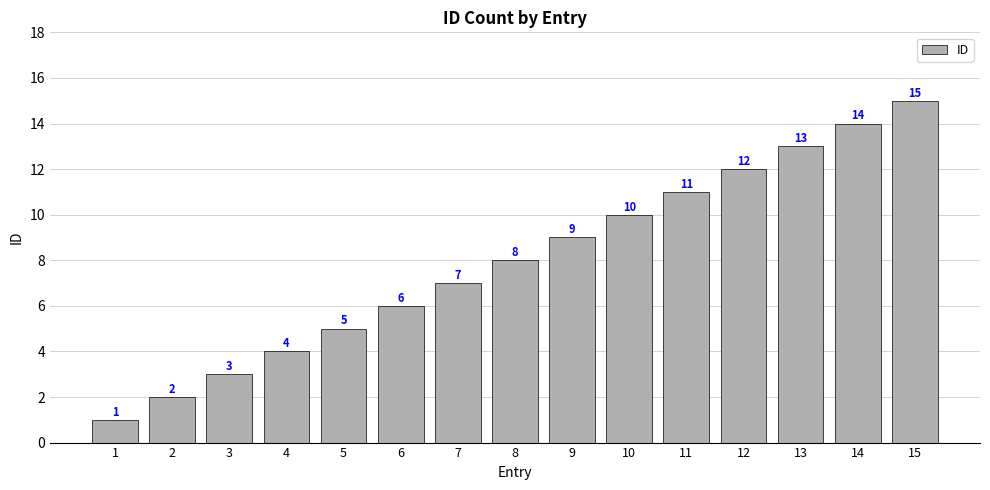

What is the sum of the values at 11 and 7?

18